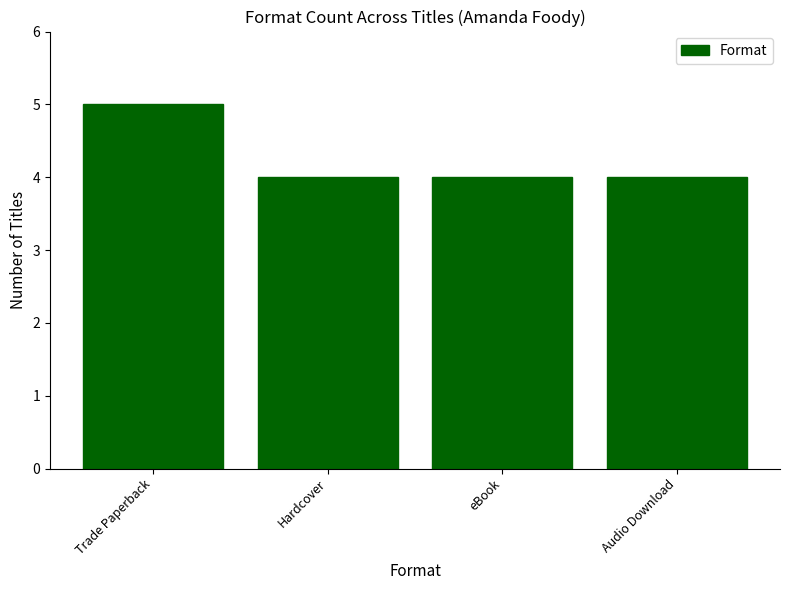

What is the smallest value displayed?

4